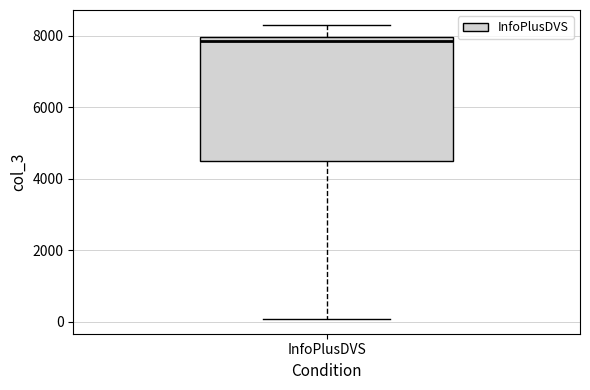

Transcribe this box plot: give where the median line is, the range the box spans, and where the two whiskers end, as read against the y-axis. The values are not printed on the chart, so give them approximately, as read against the axis.

median 7800, box 4400 to 8000, whiskers 0 to 8400